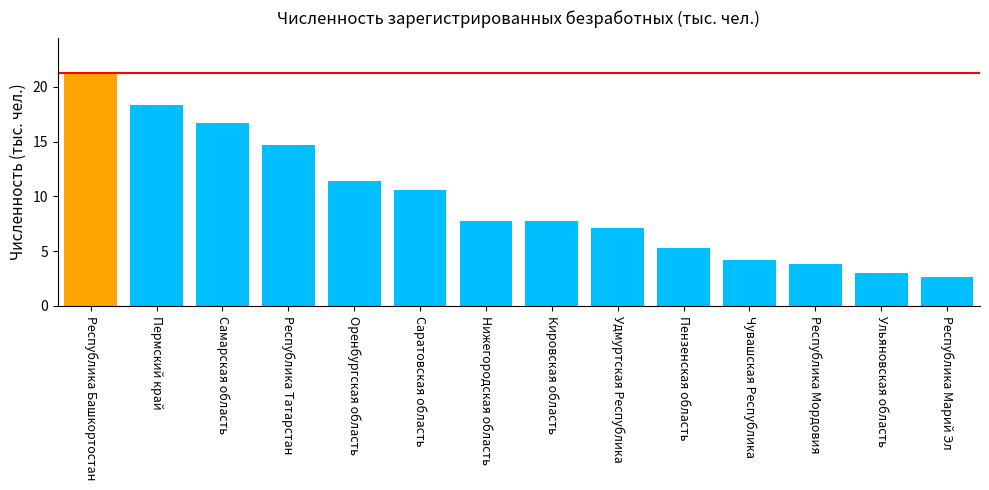

What is the smallest value displayed?

2.6